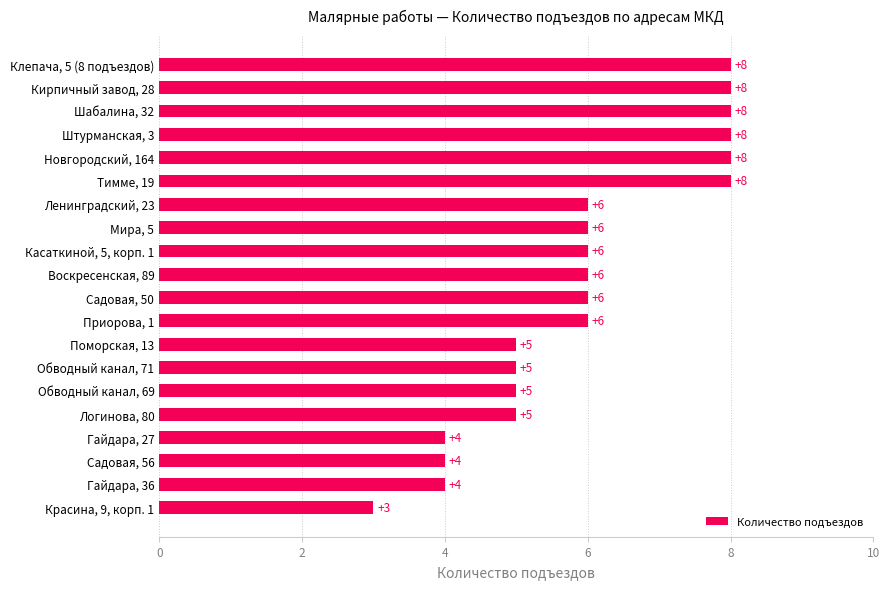

What is the minimum value shown in the chart?

3